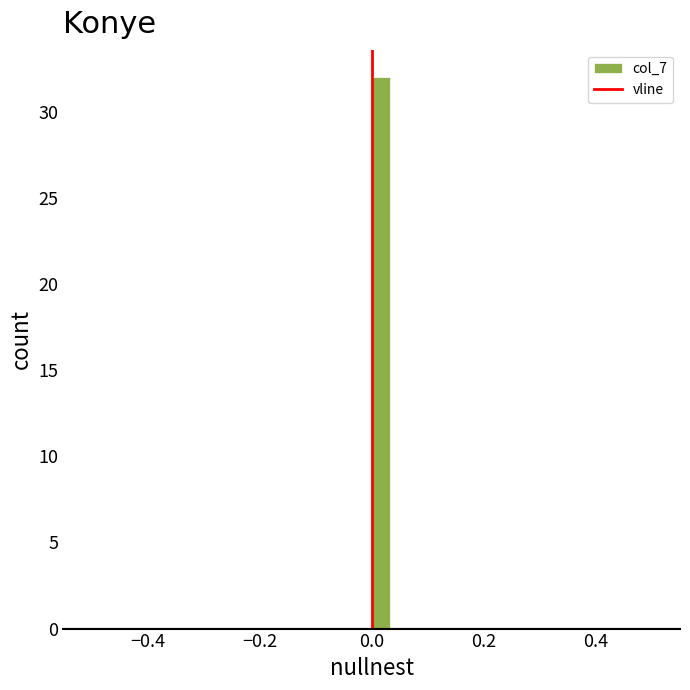

Read against the x-axis, roughly where is the centre of the tallest bar?

0.02